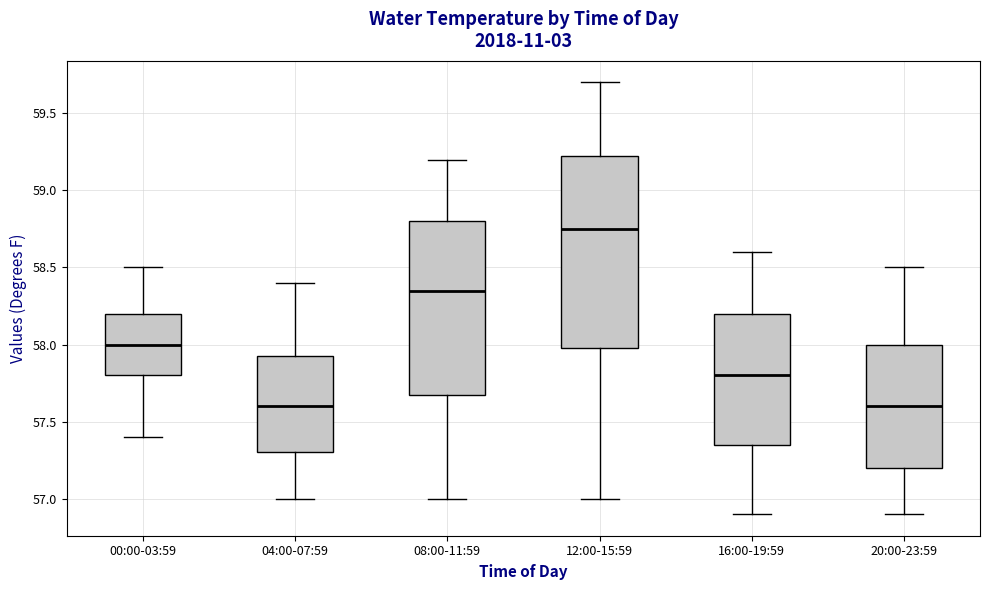

Where is the lower edge of the box for 00:00-03:59 on the y-axis? The values are not printed on the chart, so give them approximately, as read against the axis.

57.80